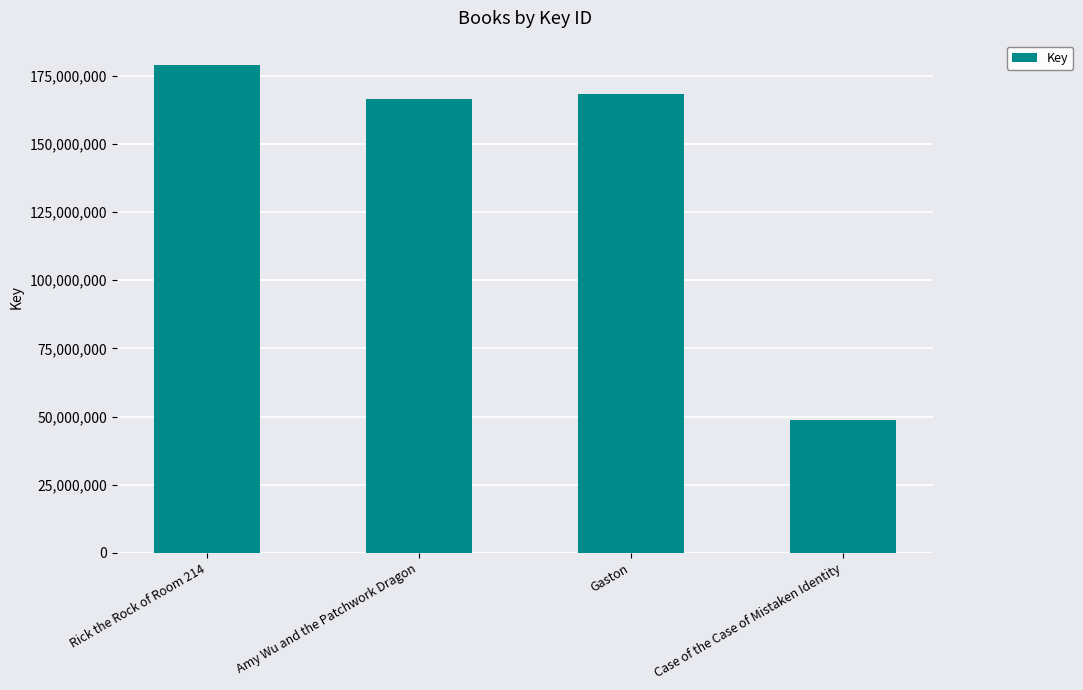

What is the value of the 3rd bar from the left?

168488454